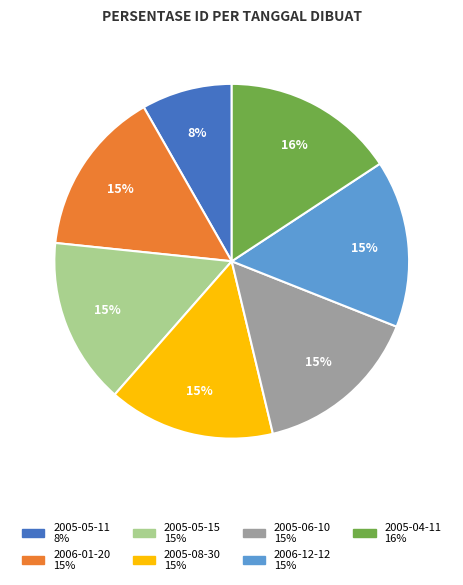

To the nearest percent, what percentage of the pie is 2006-12-12?

15%